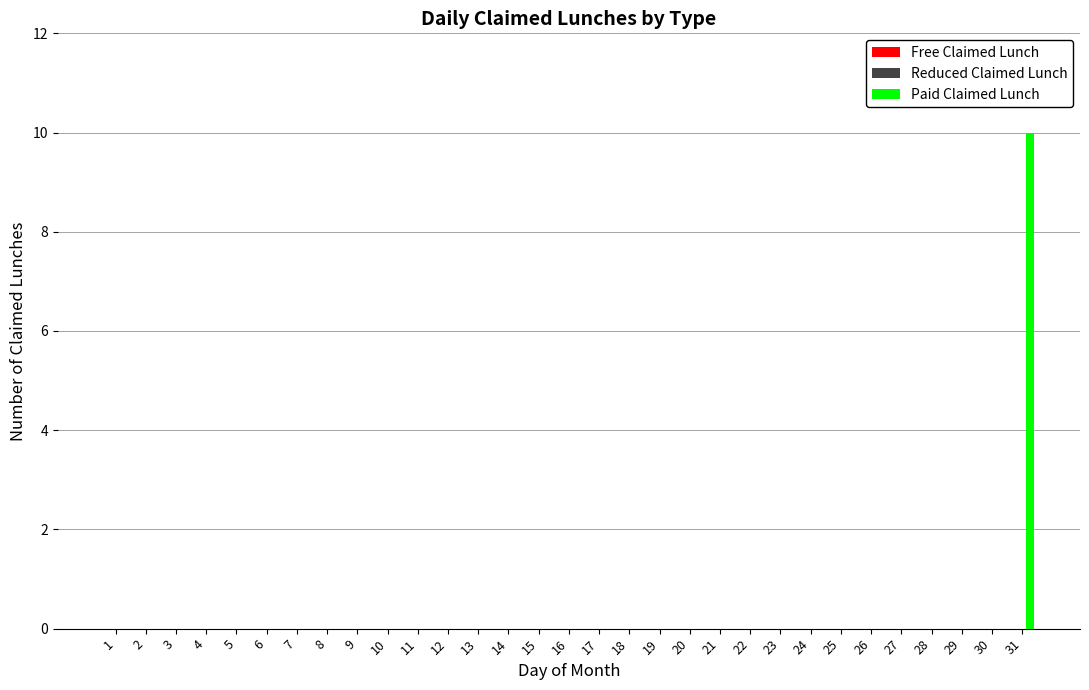

Is it true that the value at 15 is 0?

True